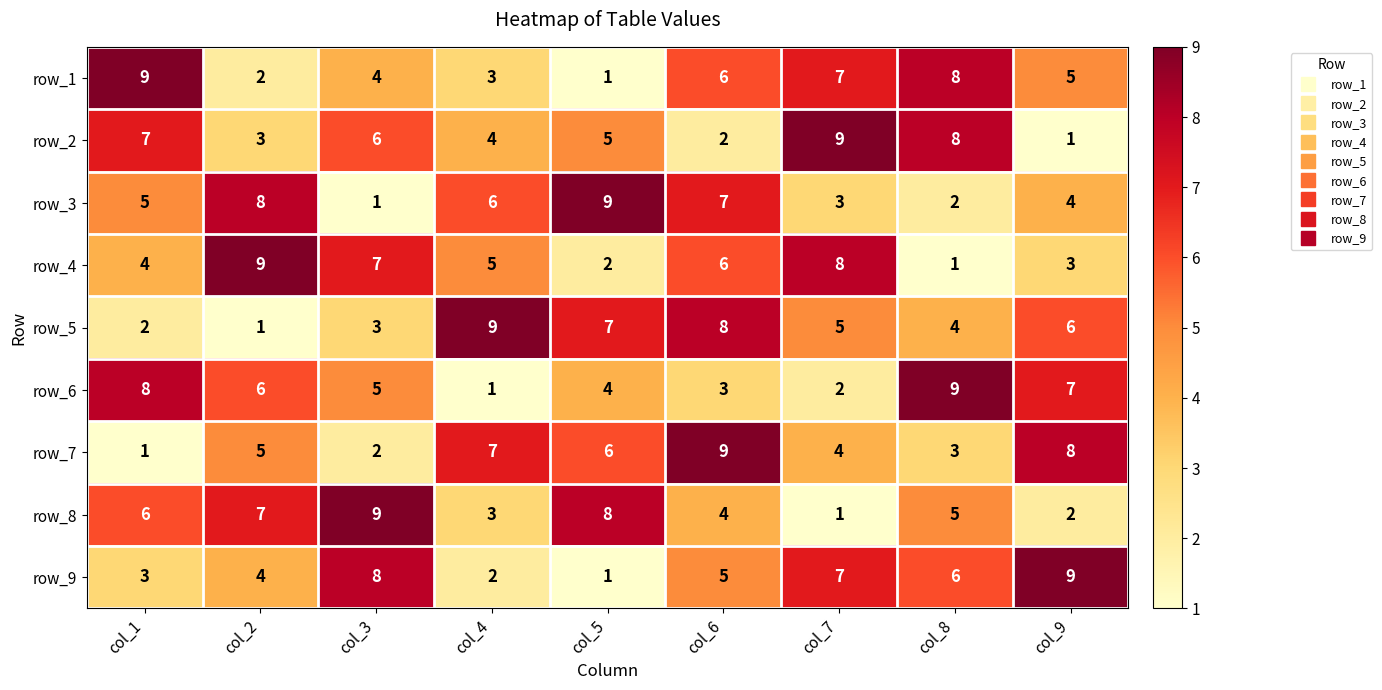

What is the total value across all series at col_2?

45